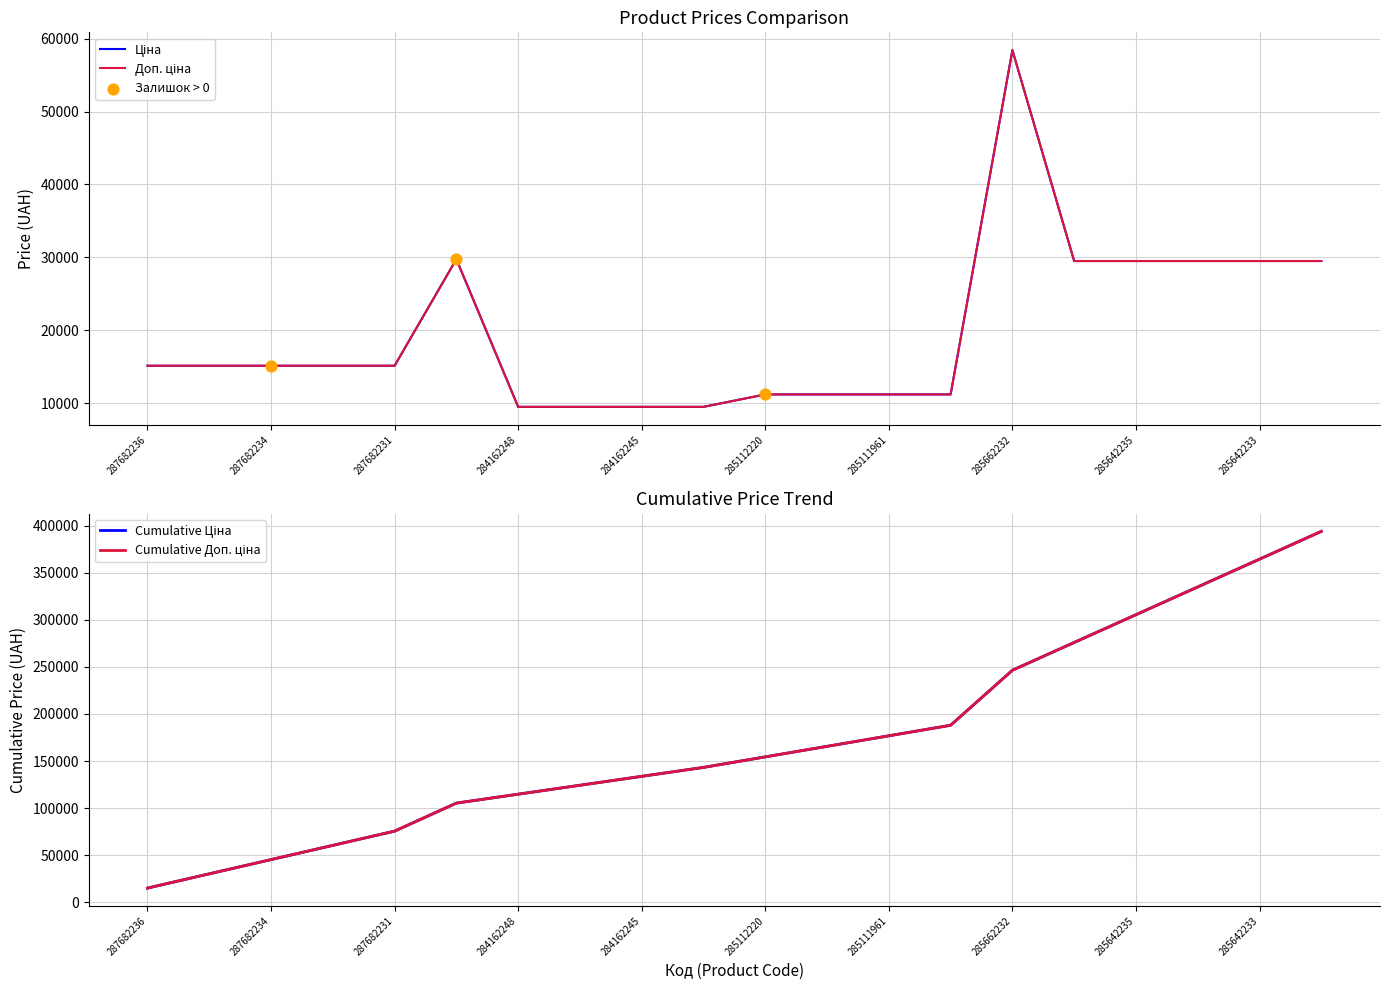

At which category is the sum across all series the highest?

285662232